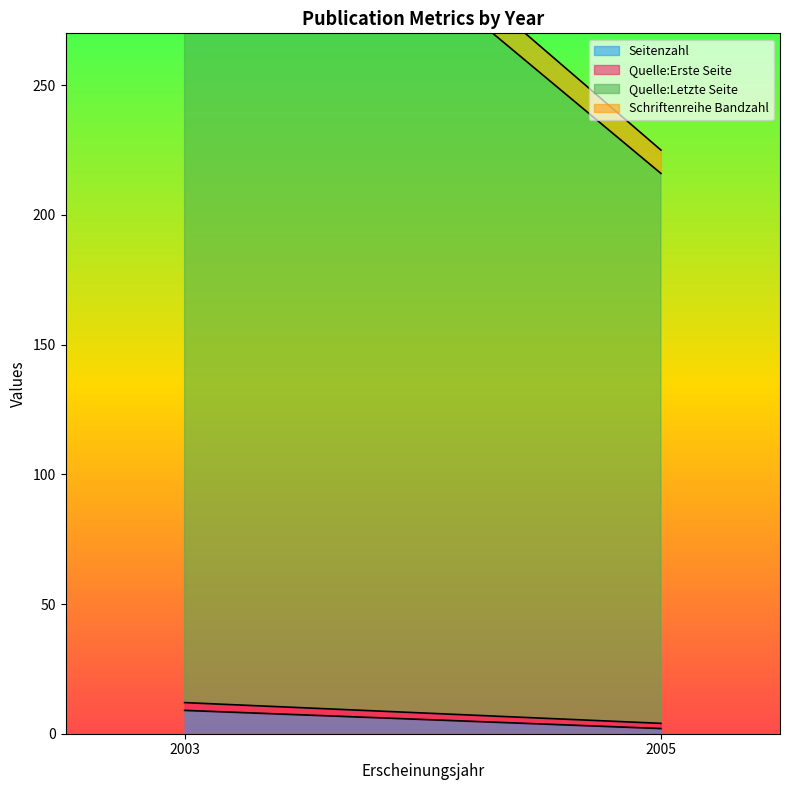

List the series in order of their peak value, highest first.

Quelle:Letzte Seite, Schriftenreihe Bandzahl, Seitenzahl, Quelle:Erste Seite